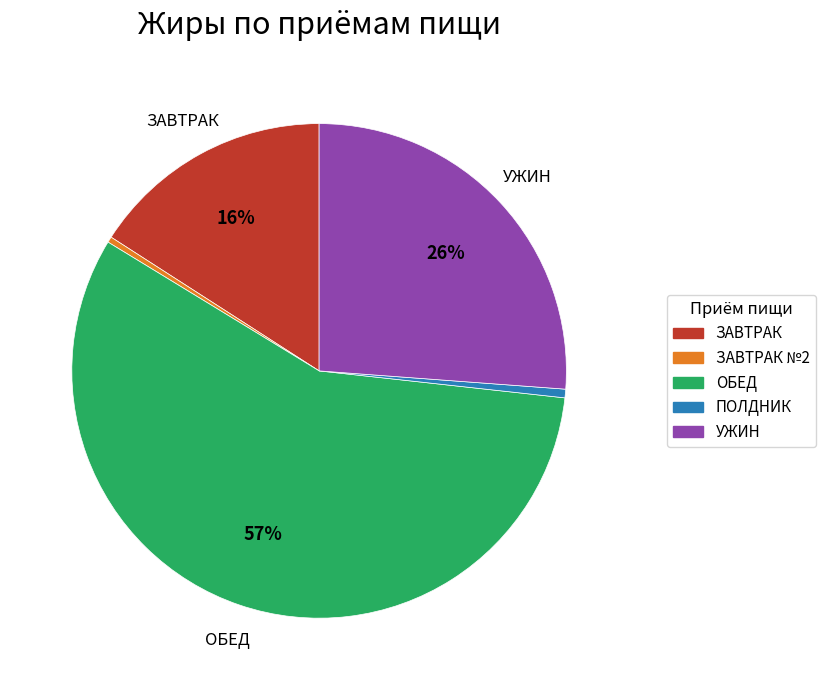

To the nearest percent, what portion does УЖИН represent?

26%